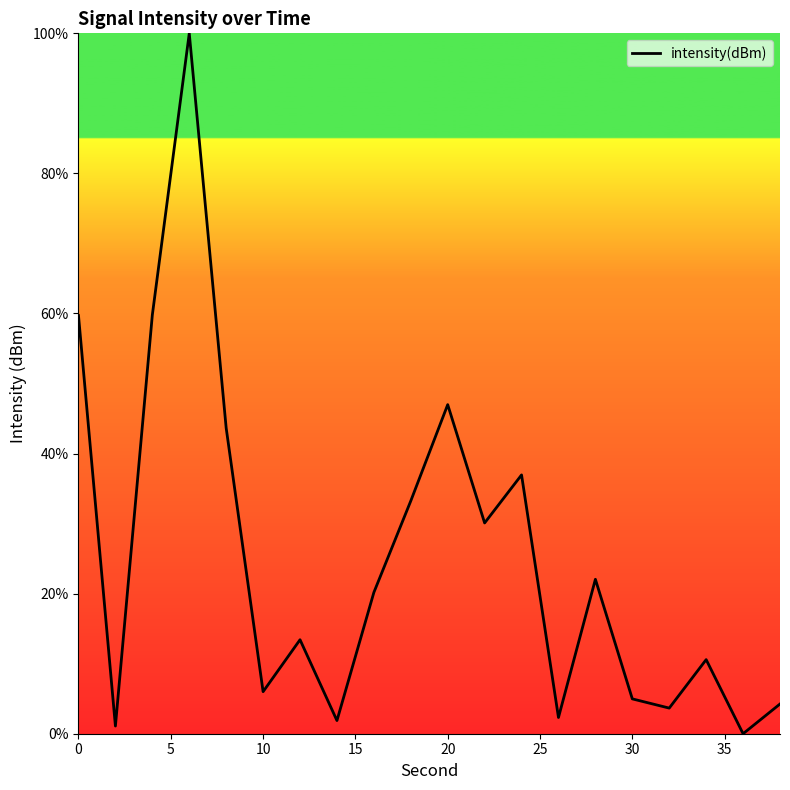

What is the maximum value shown in the chart?

100.0